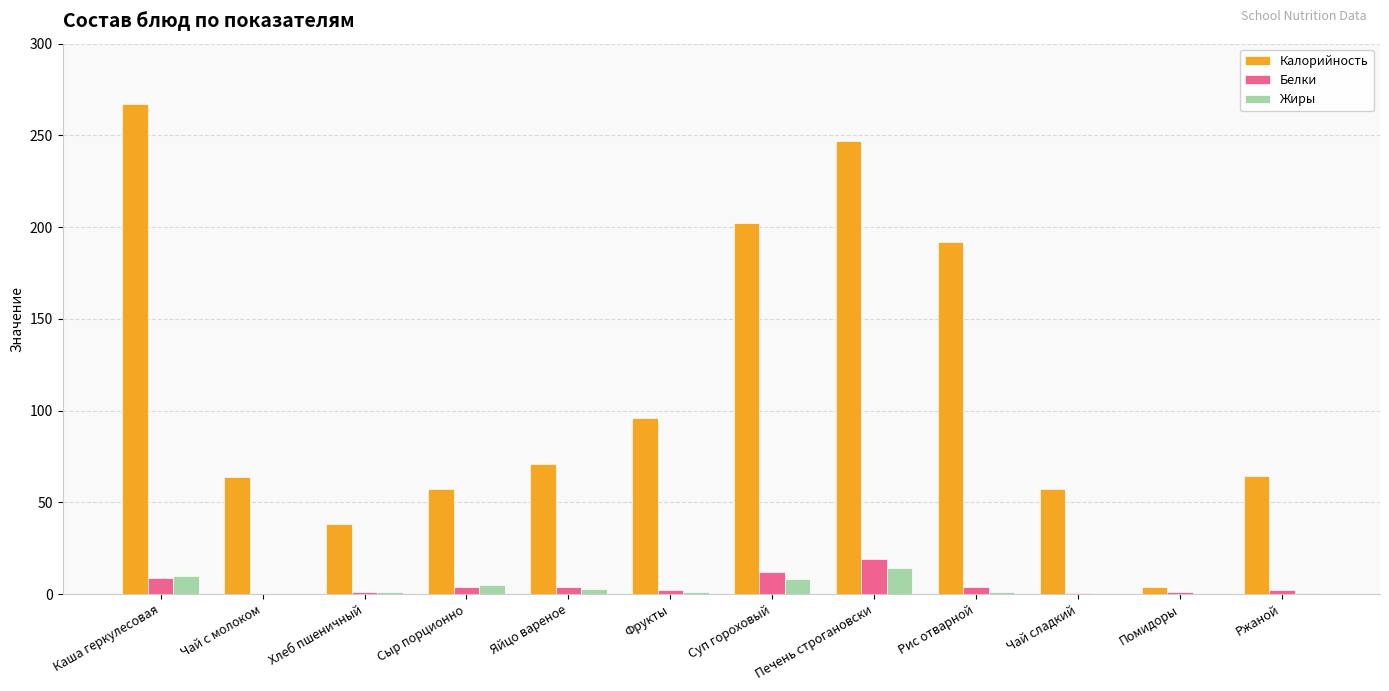

What value does the Белки series have at Печень строгановски?

19.0